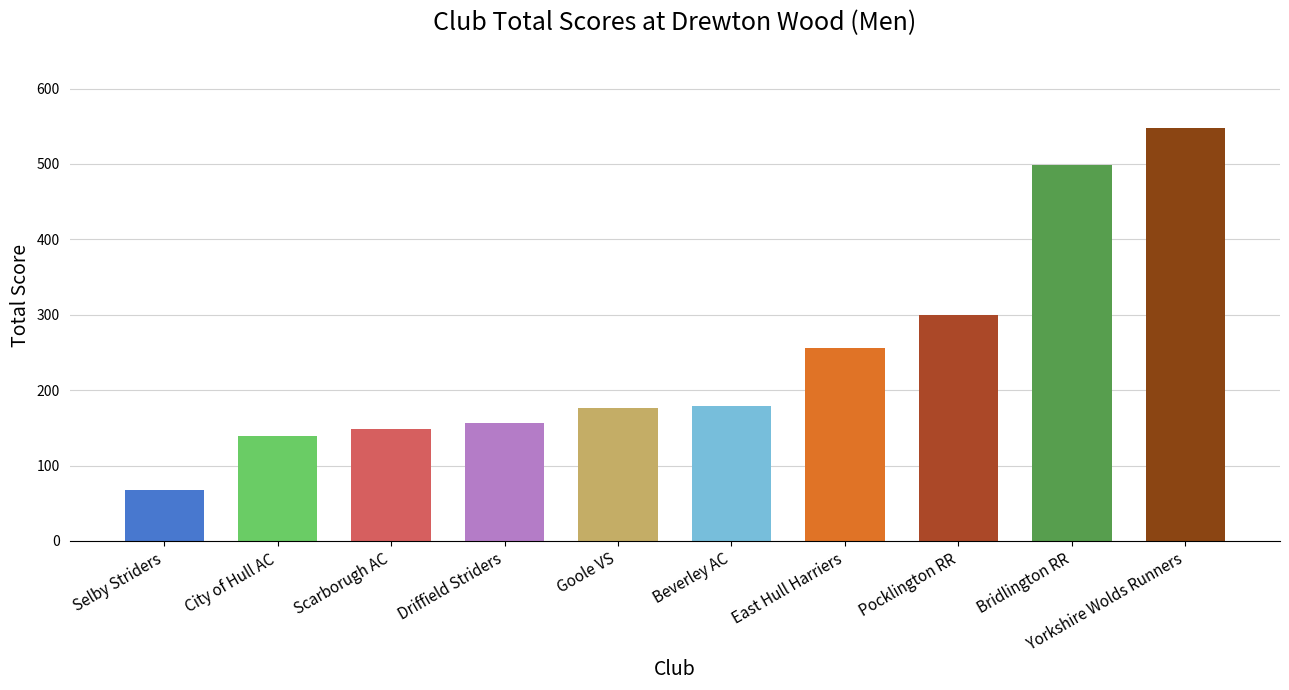

Reading left to right, what are all the values shown in this chart?

Selby Striders=68	City of Hull AC=139	Scarborugh AC=148	Driffield Striders=157	Goole VS=176	Beverley AC=179	East Hull Harriers=256	Pocklington RR=300	Bridlington RR=498	Yorkshire Wolds Runners=548